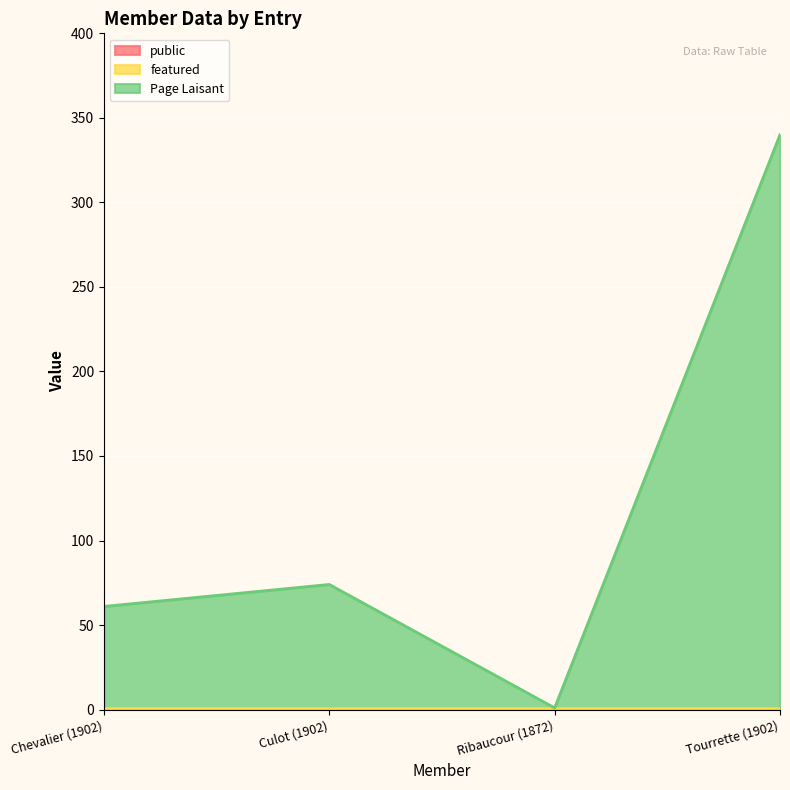

At which category is the sum across all series the highest?

Tourrette (1902)